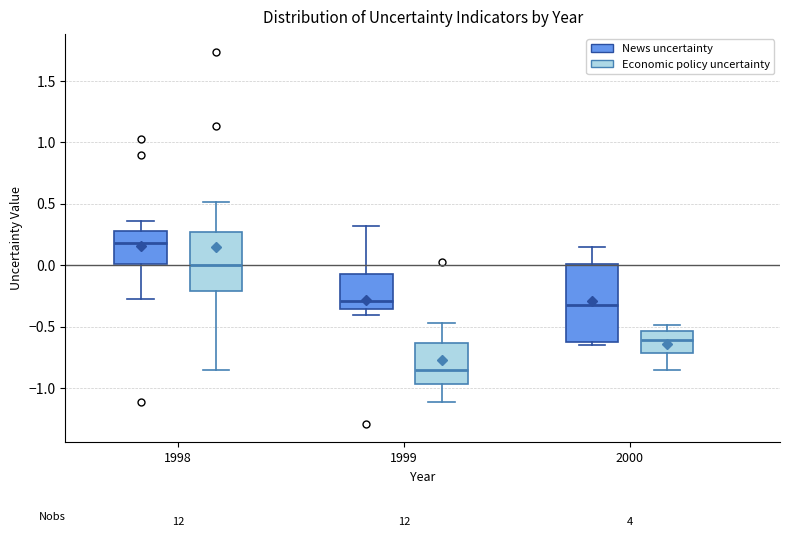

Which box's median line is the lowest?

1999 (Economic policy uncertainty)